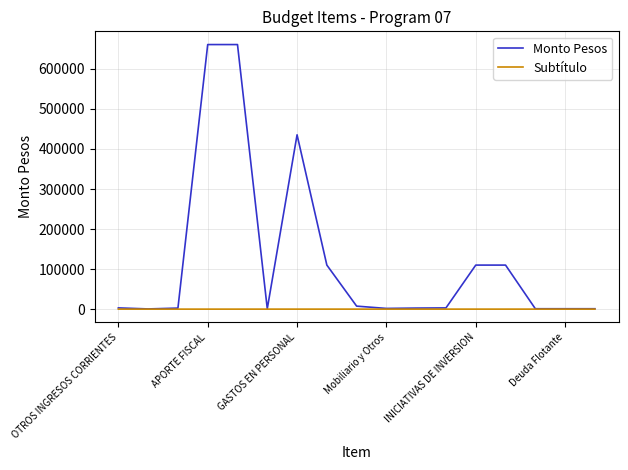

Which series has the largest total across all categories?

Monto Pesos